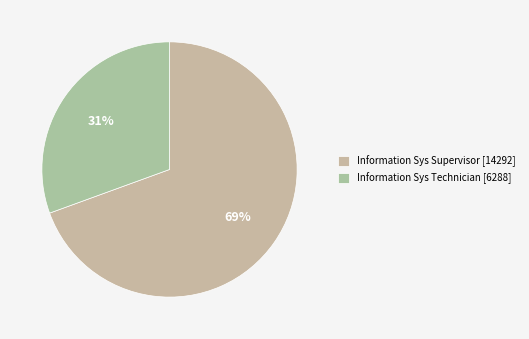

The Information Sys Supervisor slice represents 69% of the pie. True or false?

True